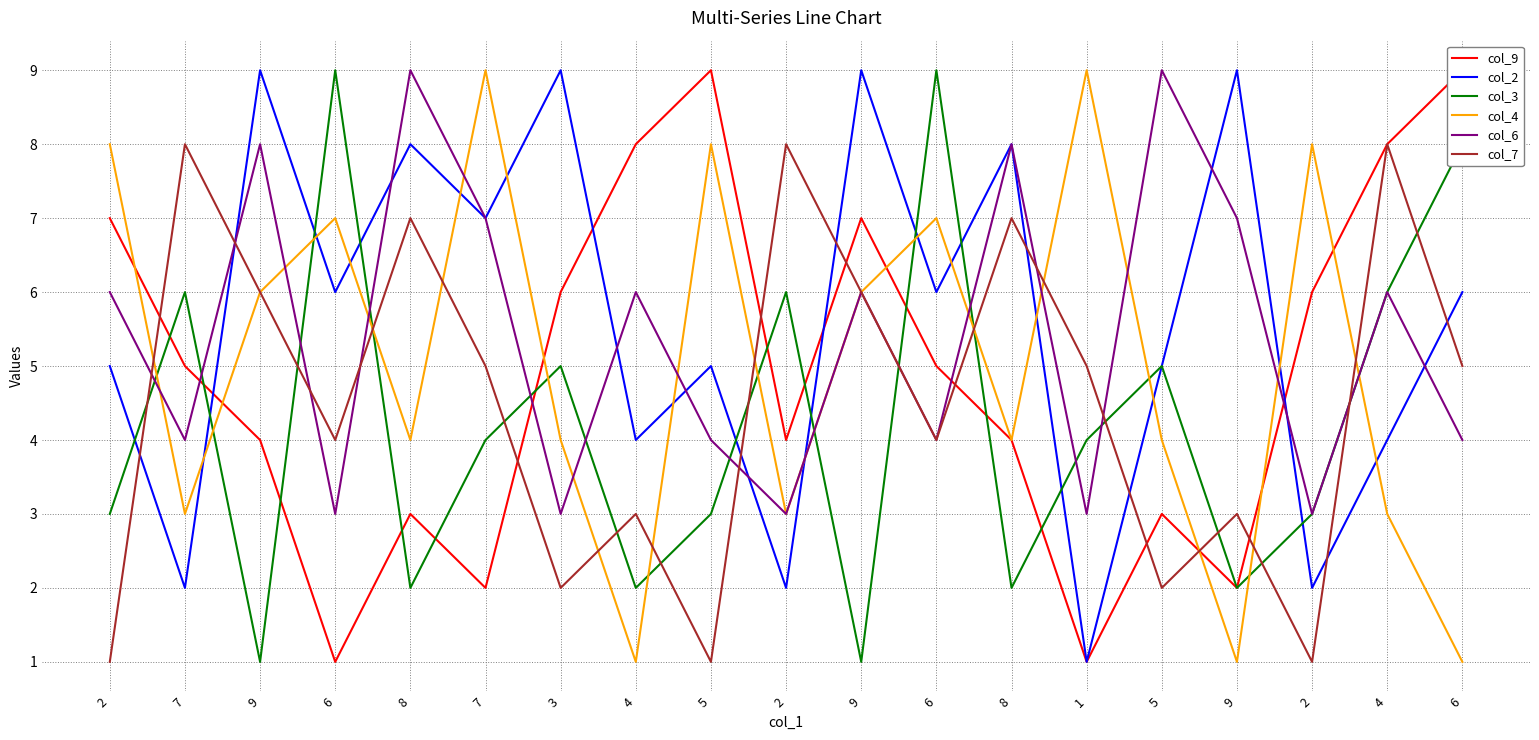

How many lines are shown in the chart?

6